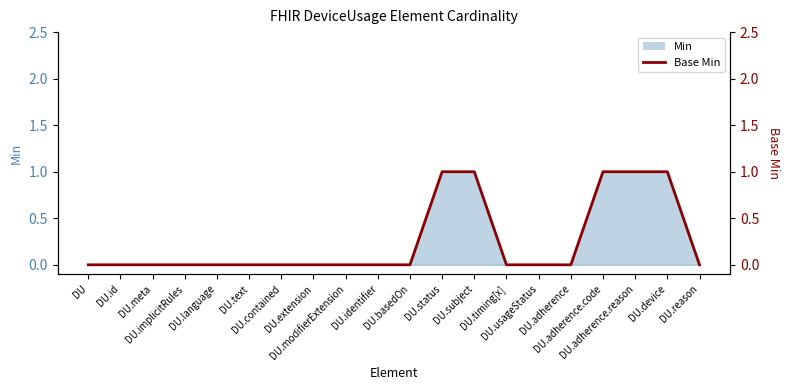

Reading left to right, extract all data points from this chart.

0	0	0	0	0	0	0	0	0	0	0	1	1	0	0	0	1	1	1	0